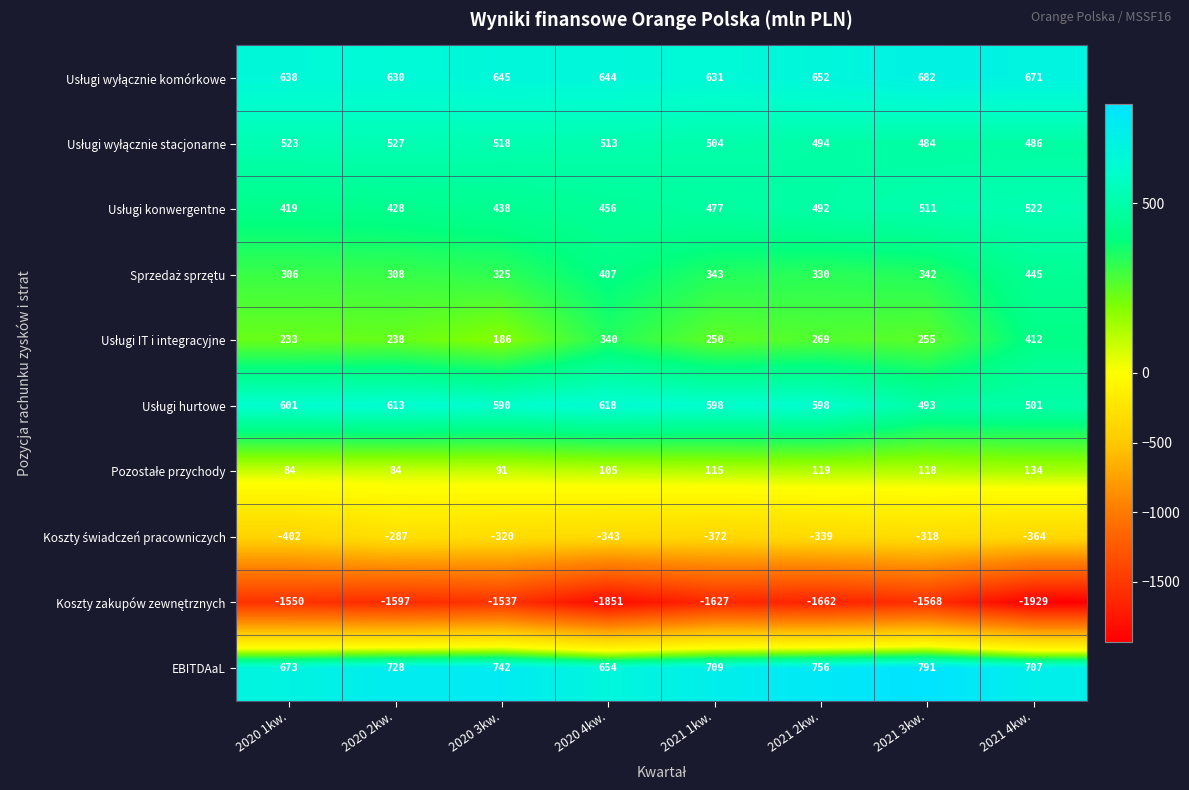

What is the difference between the maximum and minimum values in the EBITDAaL series?

137